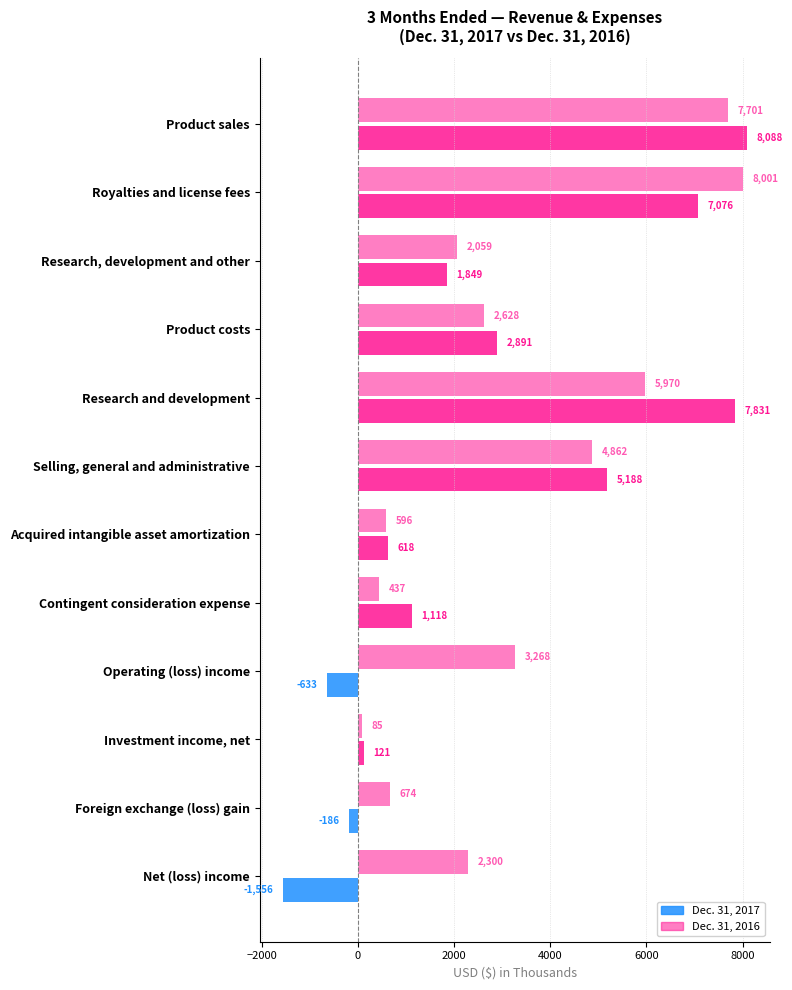

How many data points in Dec. 31, 2016 are less than 2628?

6